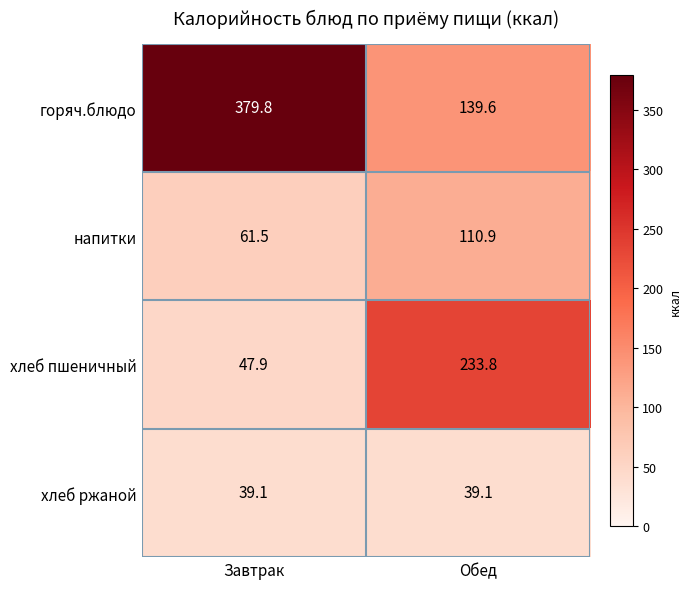

What is the difference between the maximum and minimum values in the напитки series?

49.4